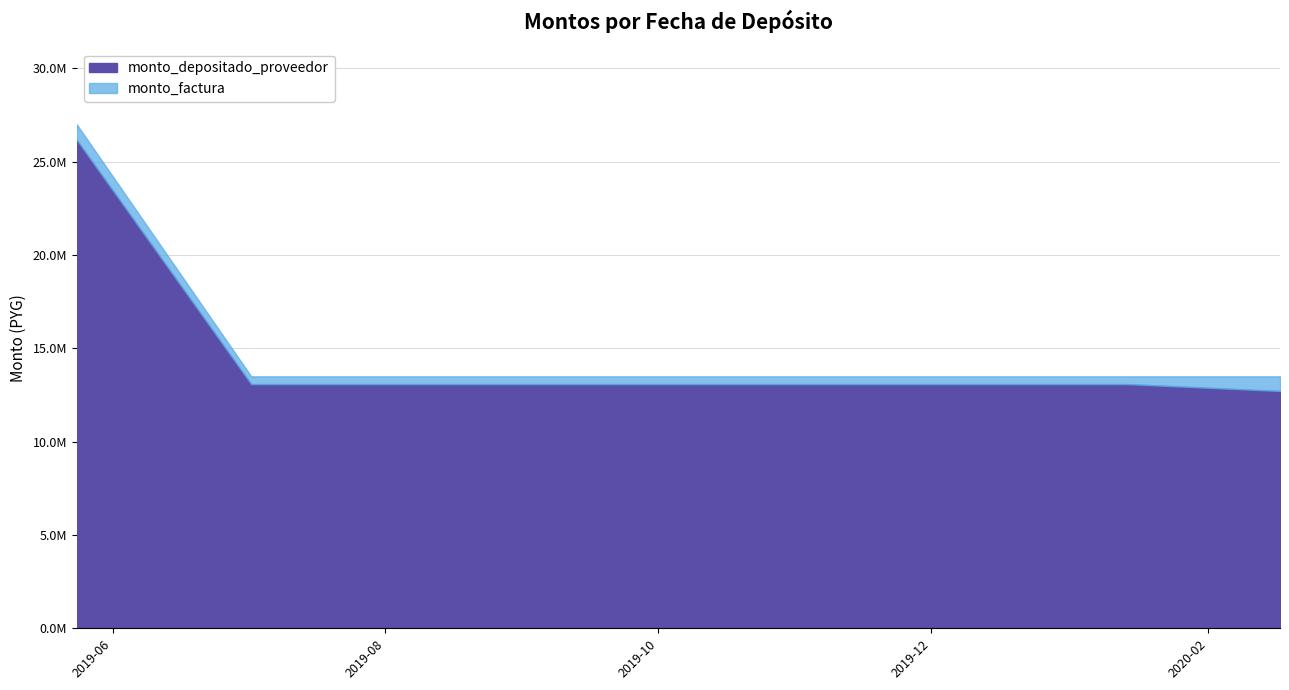

Which has a higher value, 2019-07-19 or 2019-11-13?

2019-07-19